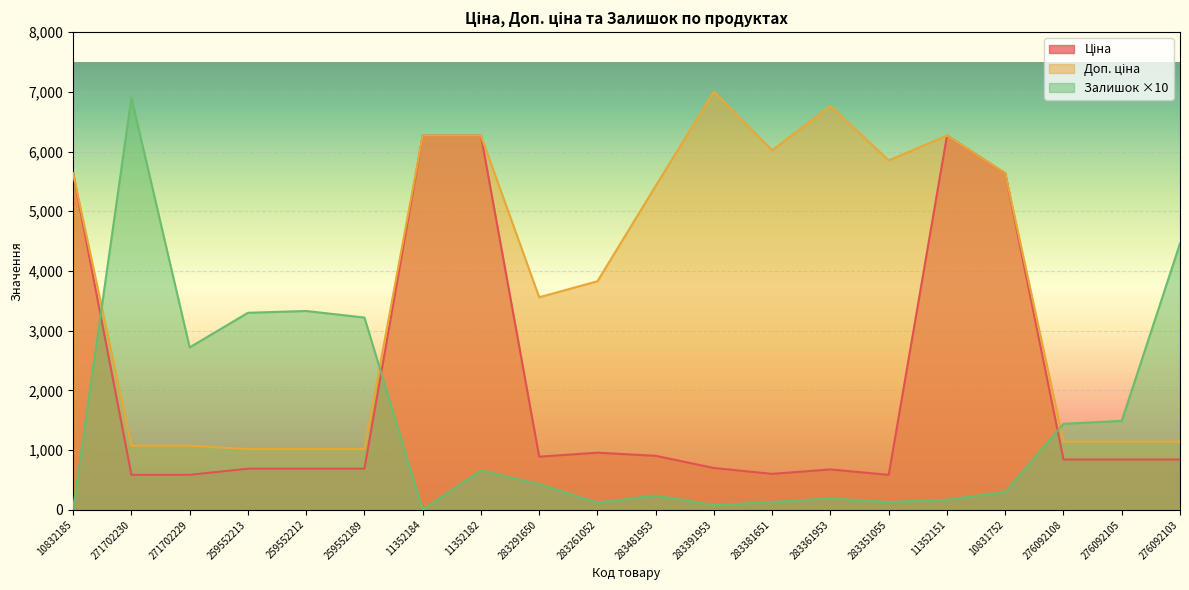

What is the approximate value of Ціна at 283261052?

957.1